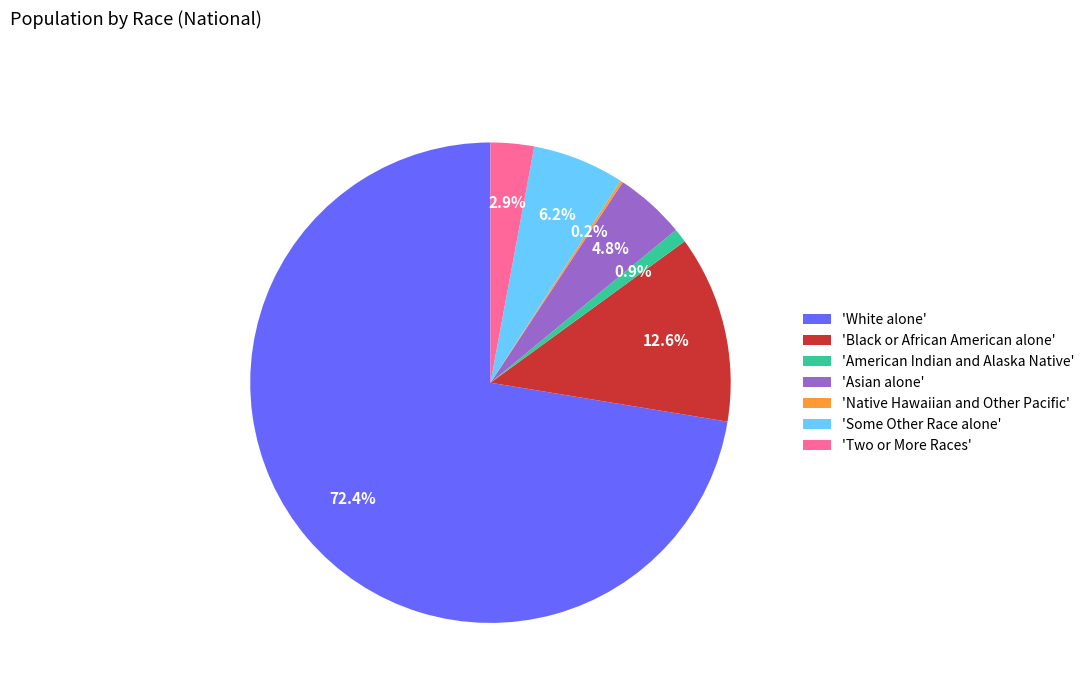

Combined, what portion of the pie is 'Black or African American alone' and 'Asian alone'?

17.4%